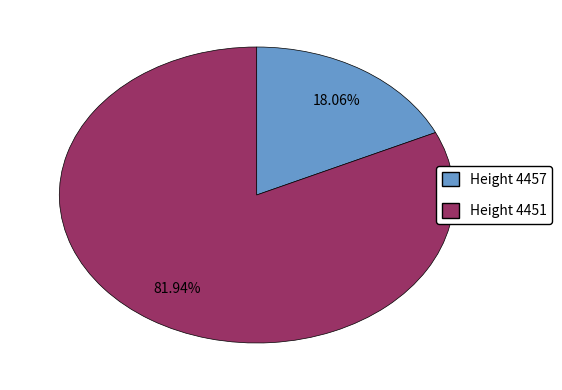

To the nearest percent, what portion does Height 4451 represent?

82%